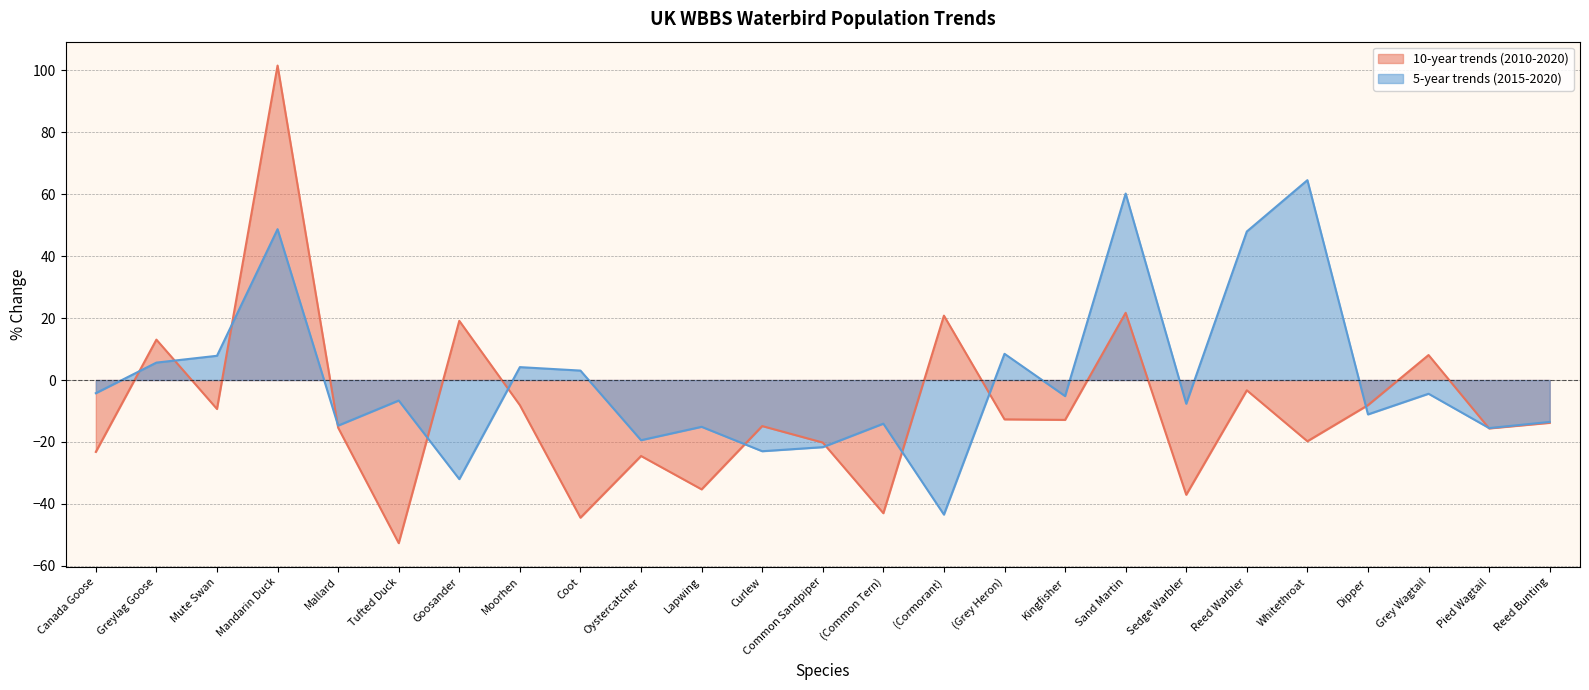

True or false: the data shows 10.8 at (Cormorant).

False